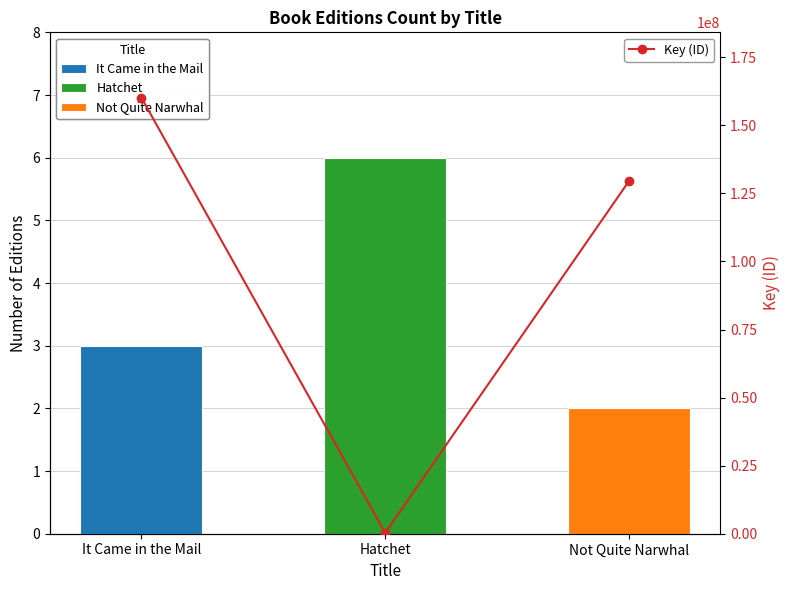

At which label is the value closest to 80233974?

Not Quite Narwhal